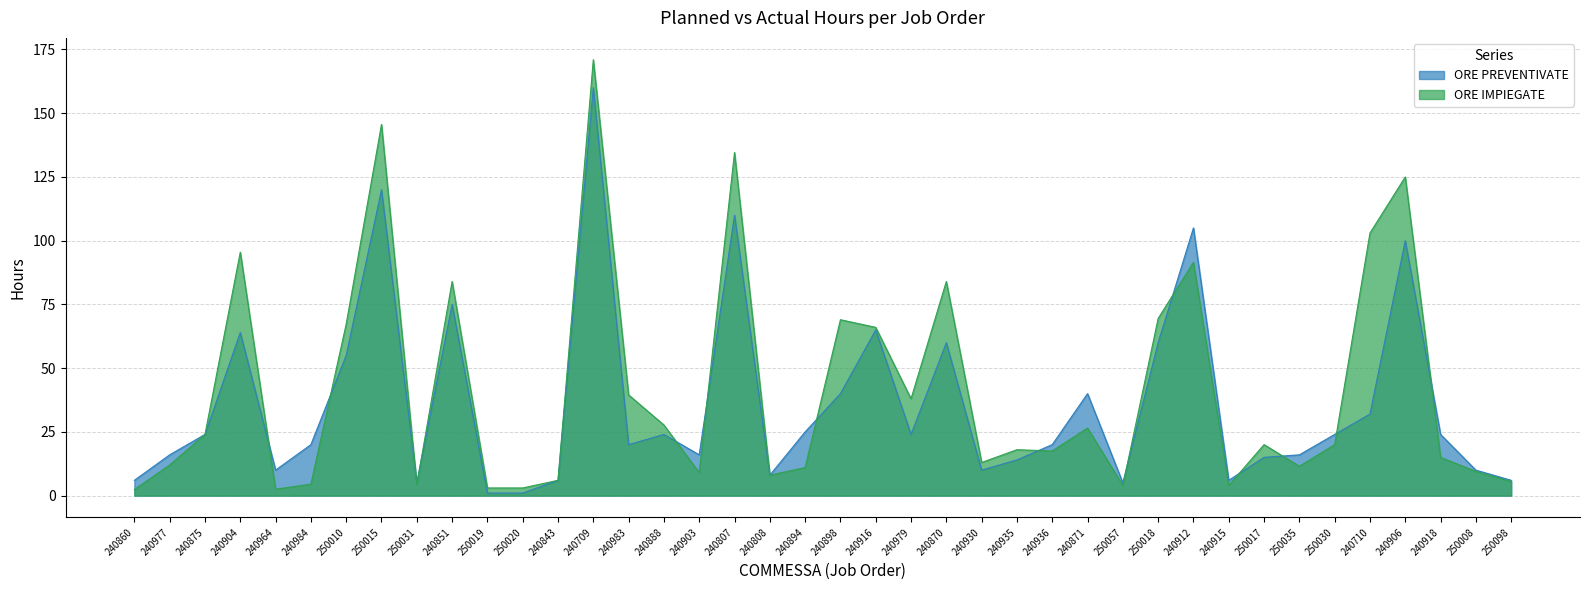

After their last crossing, which series has the higher values: ORE IMPIEGATE or ORE PREVENTIVATE?

ORE PREVENTIVATE